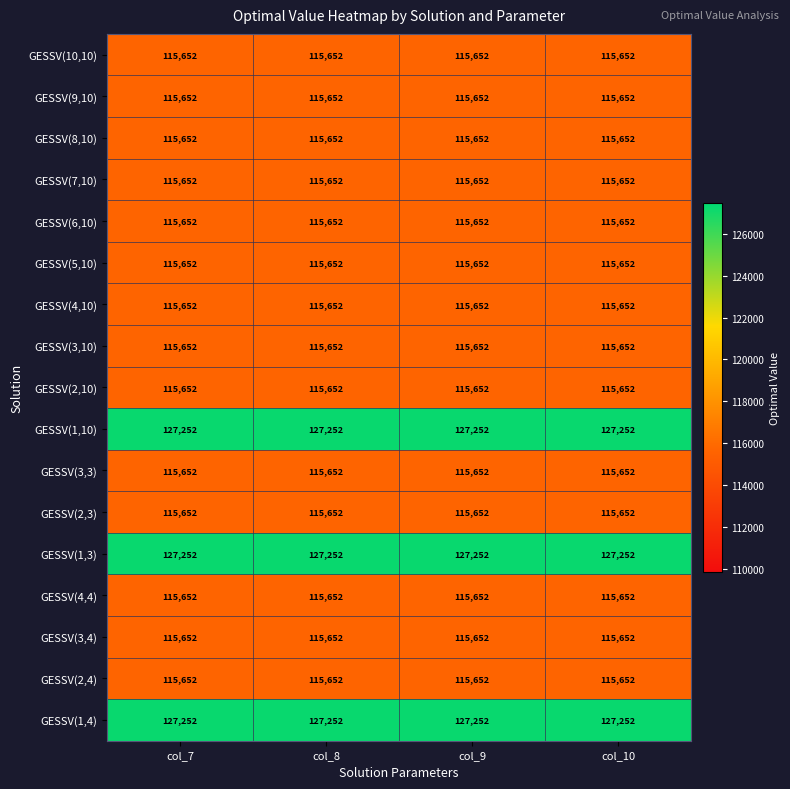

Read the GESSV(1,4) value at col_10.

127252